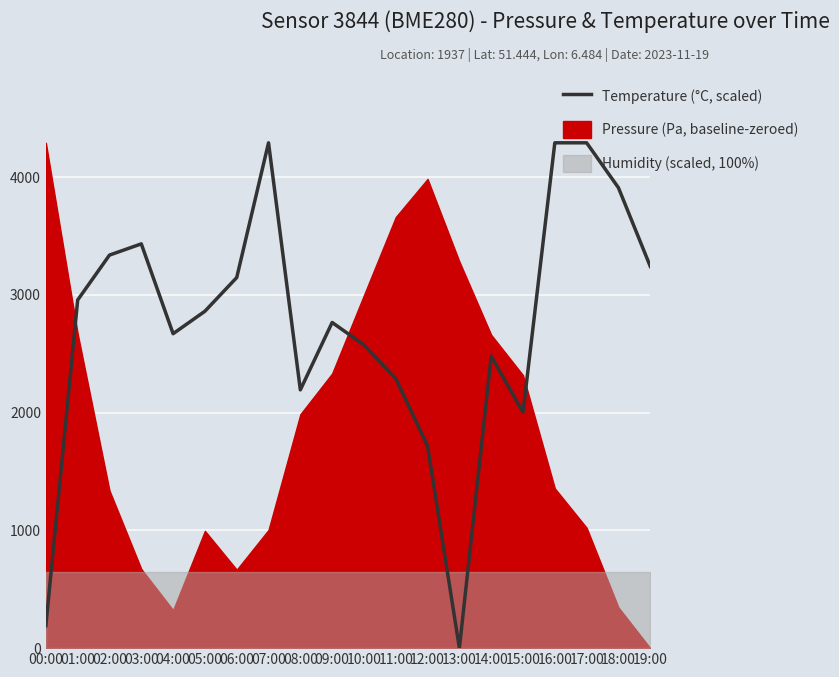

How many data points are above 2860?

10